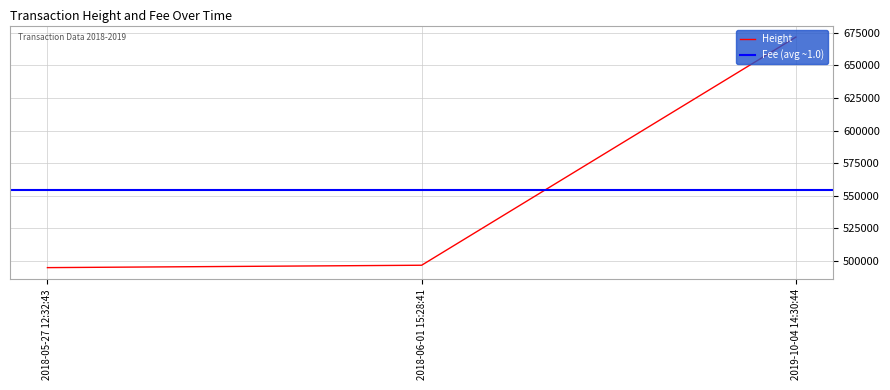

What is the average value?

554459